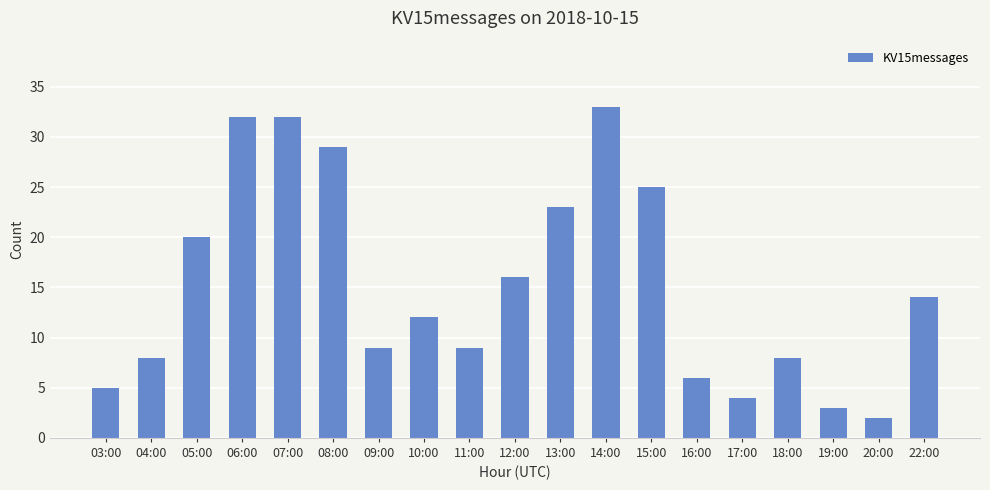

Does the chart contain any negative values?

No